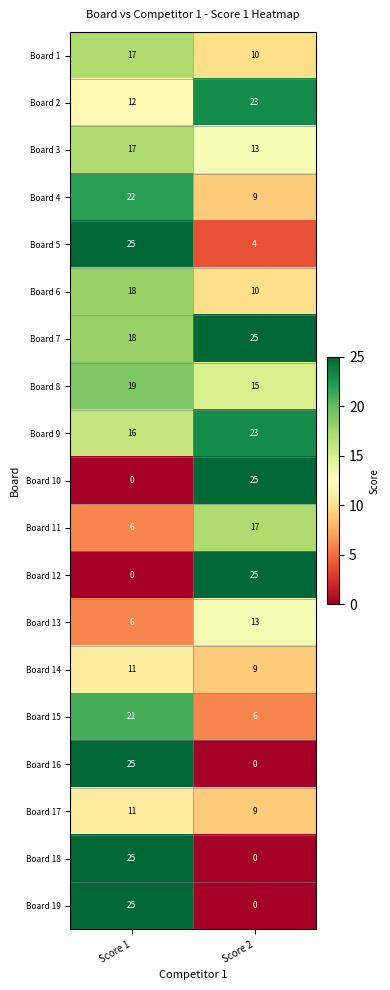

At which category is the sum across all series the highest?

Score 1